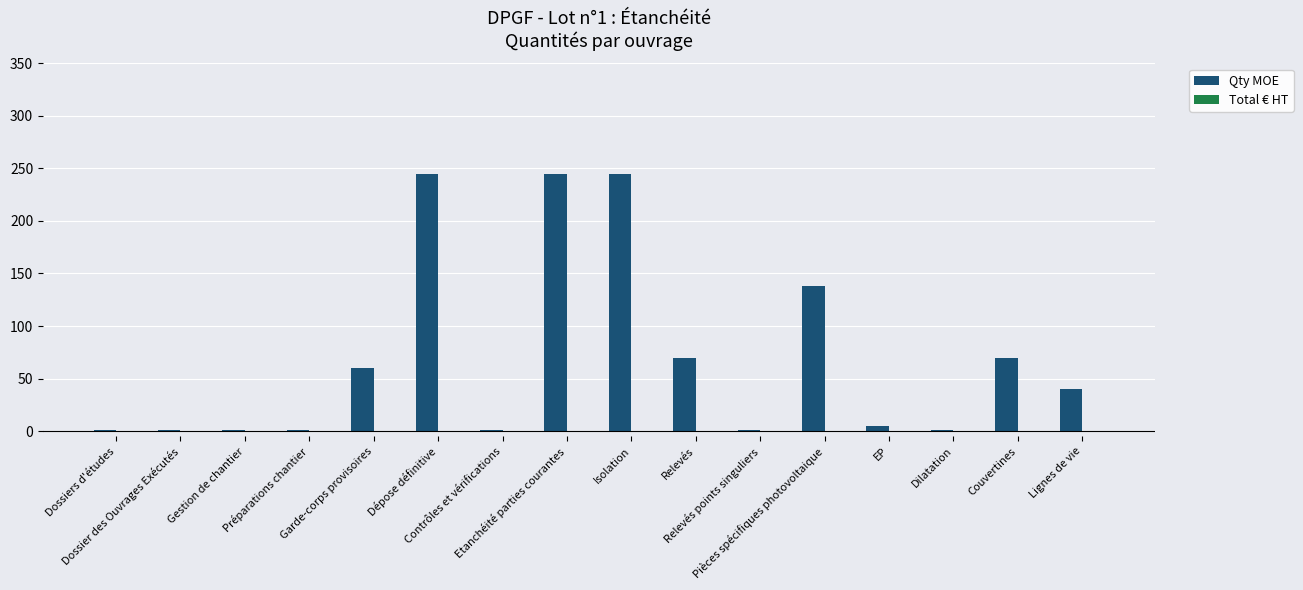

What is the maximum value shown in the chart?

245